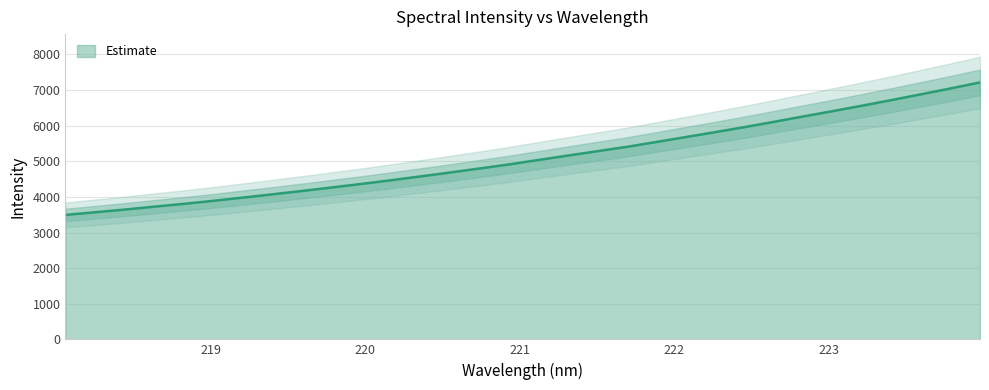

How many data points does each series have?

32